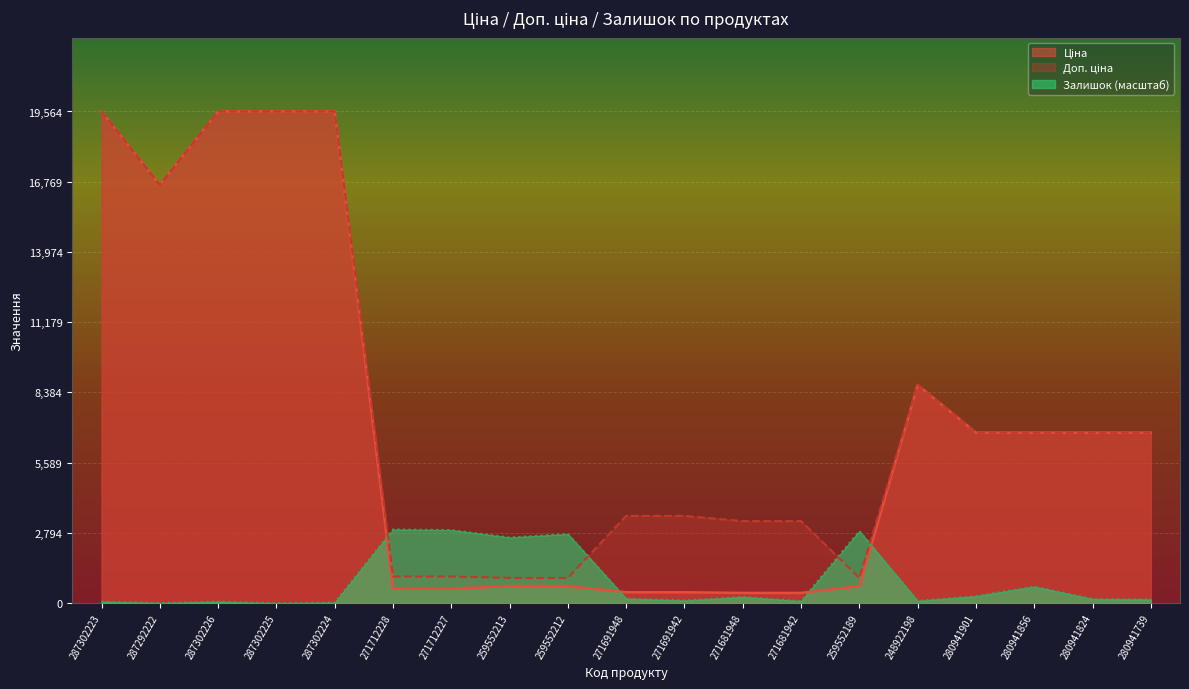

How many data points in Доп. ціна are above 6787?

10